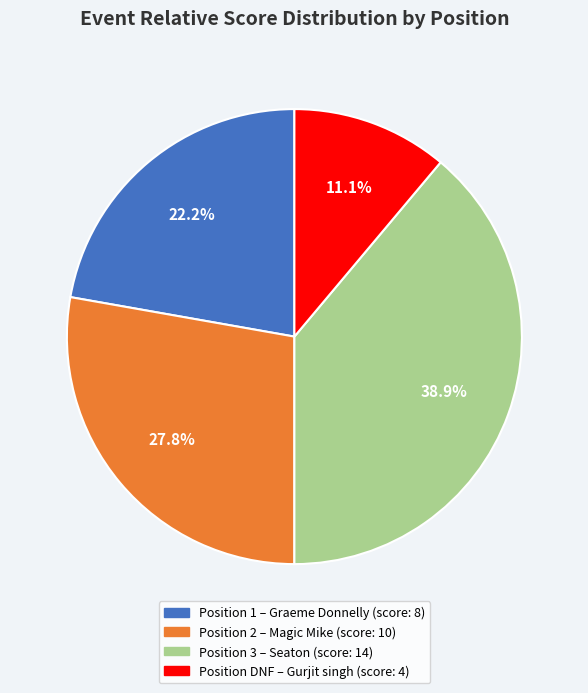

Does any single category account for the majority?

No